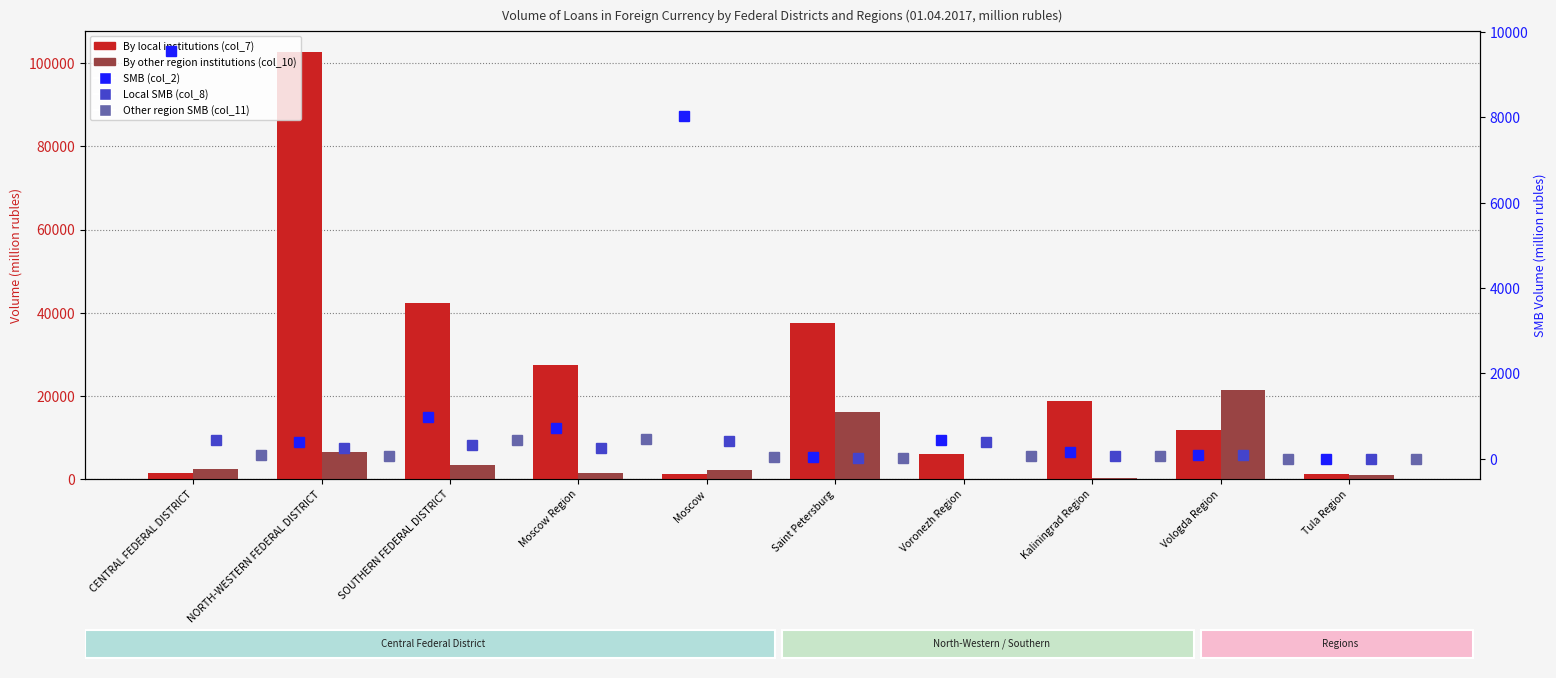

What is the difference between the maximum and minimum values in the By other region institutions (col_10) series?

21423